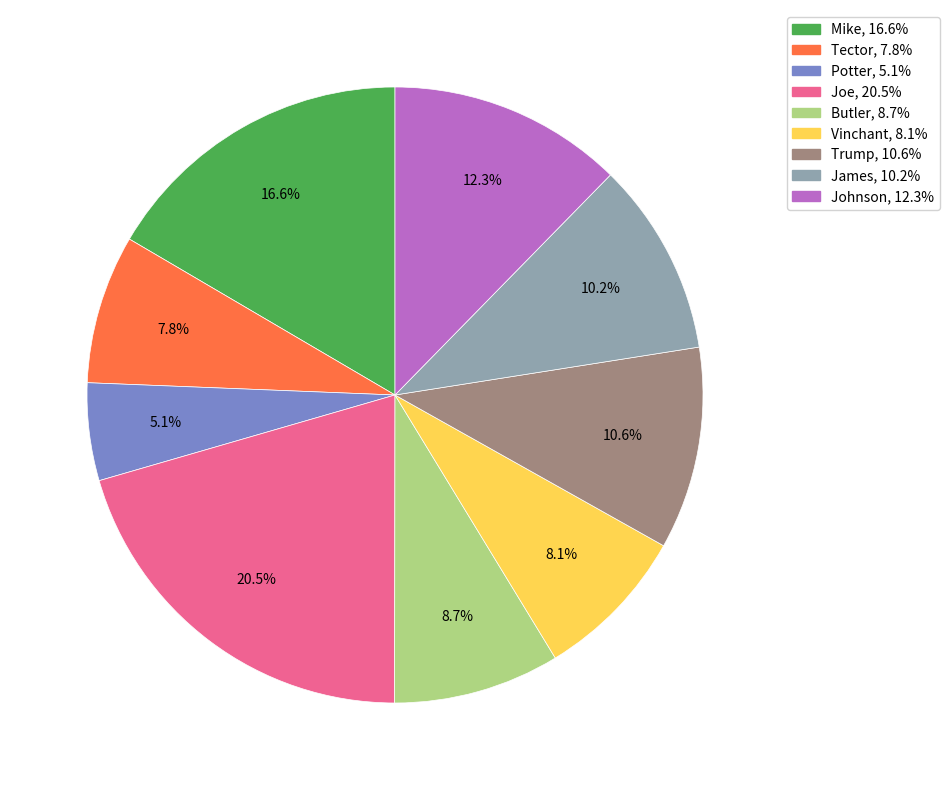

What is the largest slice in the pie chart?

Joe